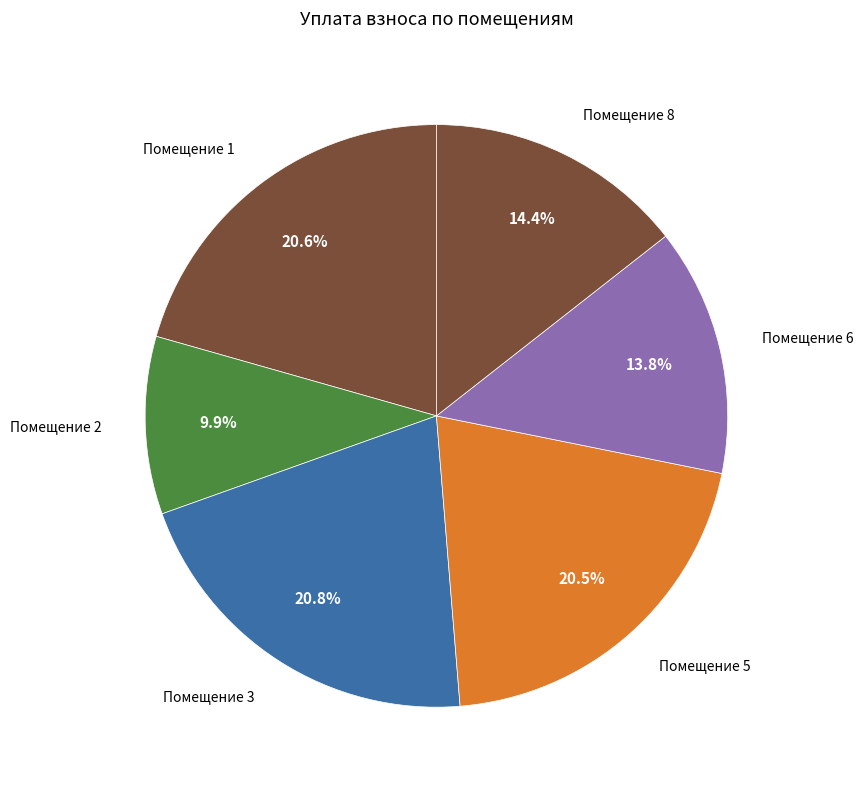

What is the smallest slice in the pie chart?

Помещение 2